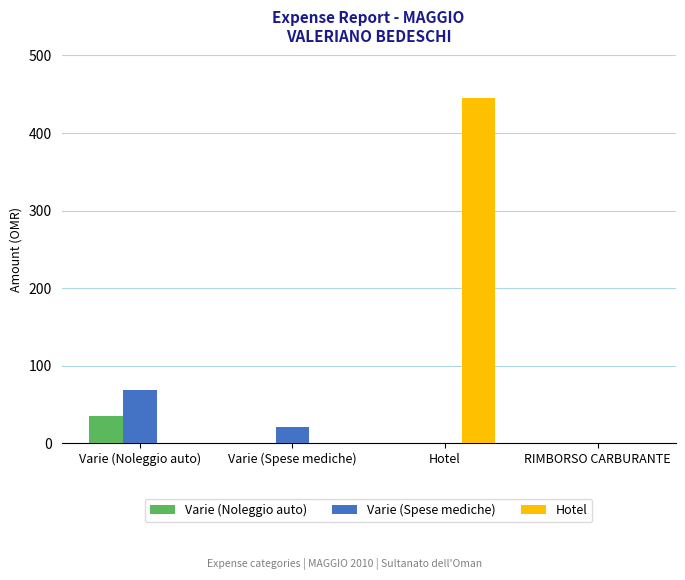

At which label does Varie (Spese mediche) reach its peak?

Varie (Noleggio auto)